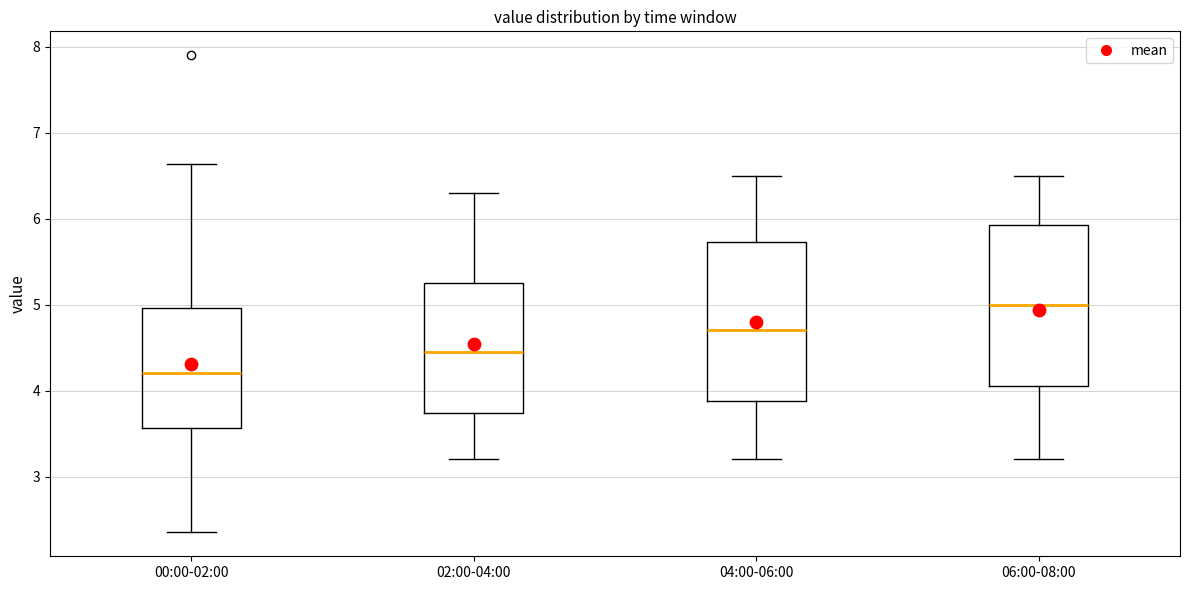

Reading left to right, read every box against the y-axis: the position of its median line, the range the box covers, and the ends of its whiskers. The values are not printed on the chart, so give them approximately, as read against the axis.

00:00-02:00: median 4.2, box 3.6 to 5.0, whiskers 2.4 to 6.6
02:00-04:00: median 4.5, box 3.7 to 5.3, whiskers 3.2 to 6.3
04:00-06:00: median 4.7, box 3.9 to 5.7, whiskers 3.2 to 6.5
06:00-08:00: median 5.0, box 4.1 to 5.9, whiskers 3.2 to 6.5